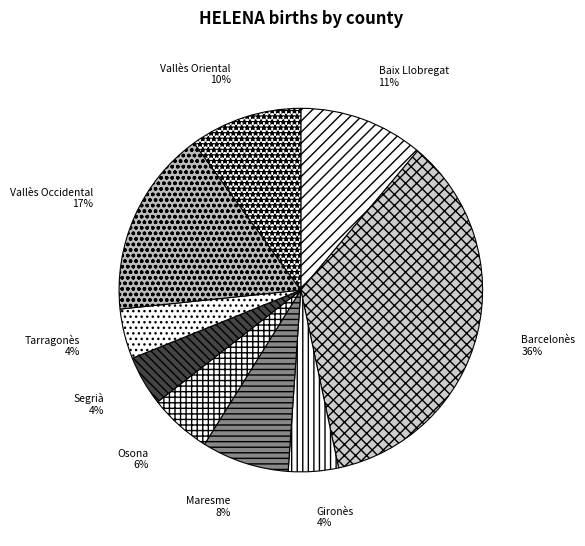

Between Maresme and Tarragonès, which is larger?

Maresme